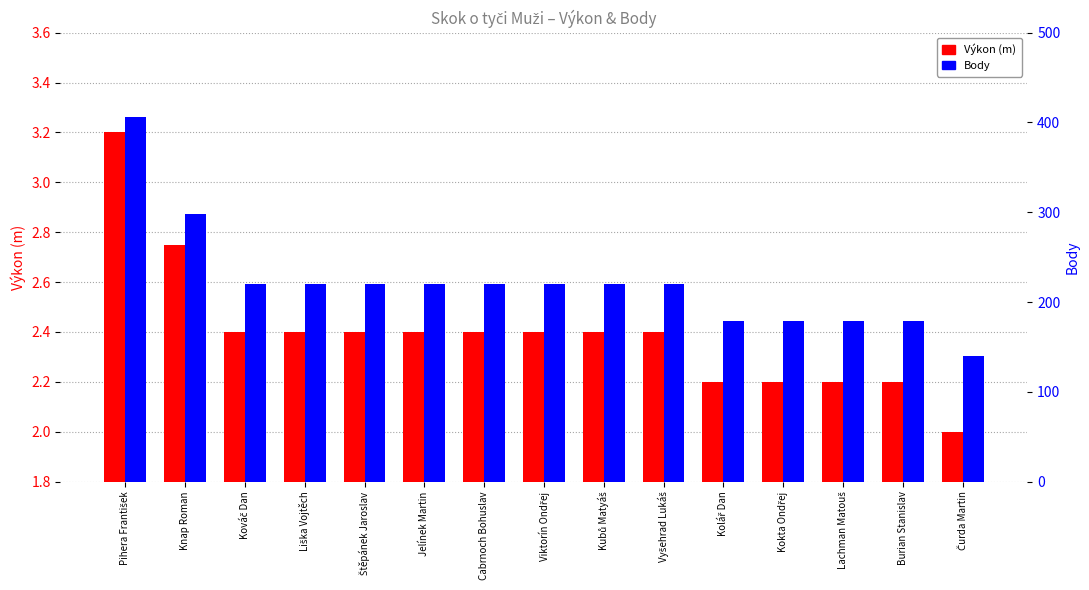

What is the difference between the Výkon (m) values at Kokta Ondřej and Viktorín Ondřej?

0.2